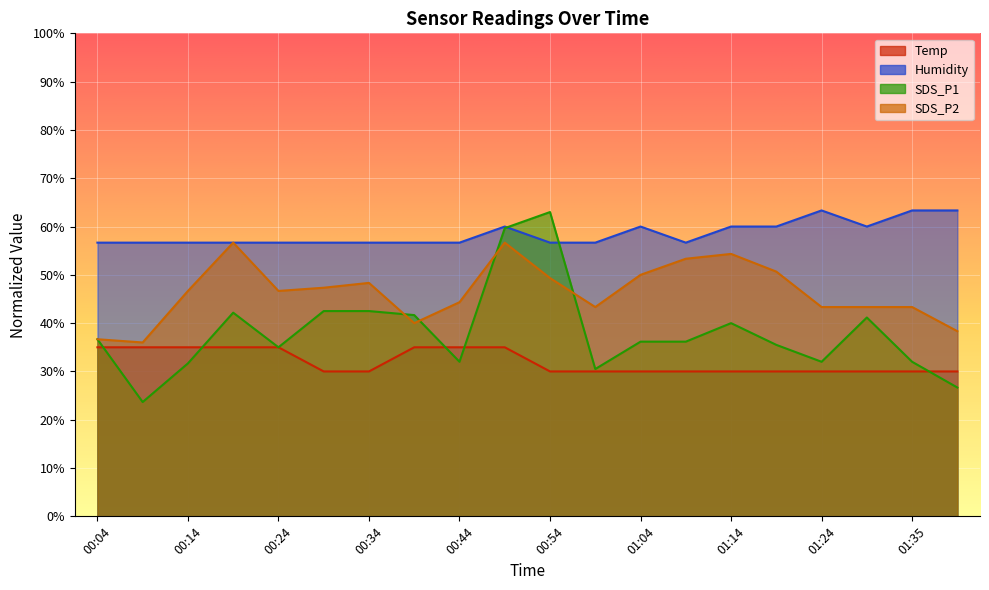

Is the value of SDS_P1 at 01:35 greater than the value of Humidity at 00:29?

No